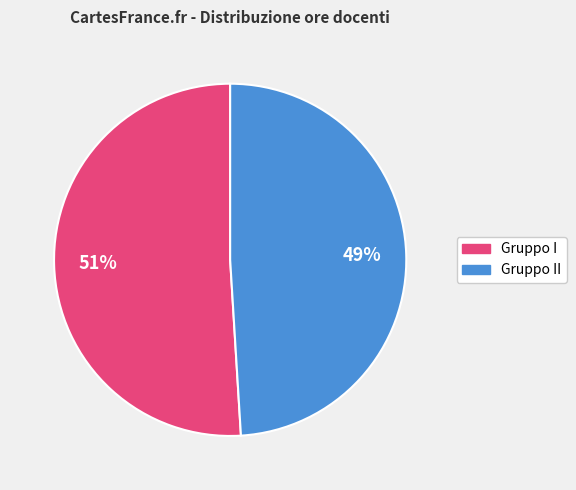

To the nearest percent, what is the average slice percentage?

50%